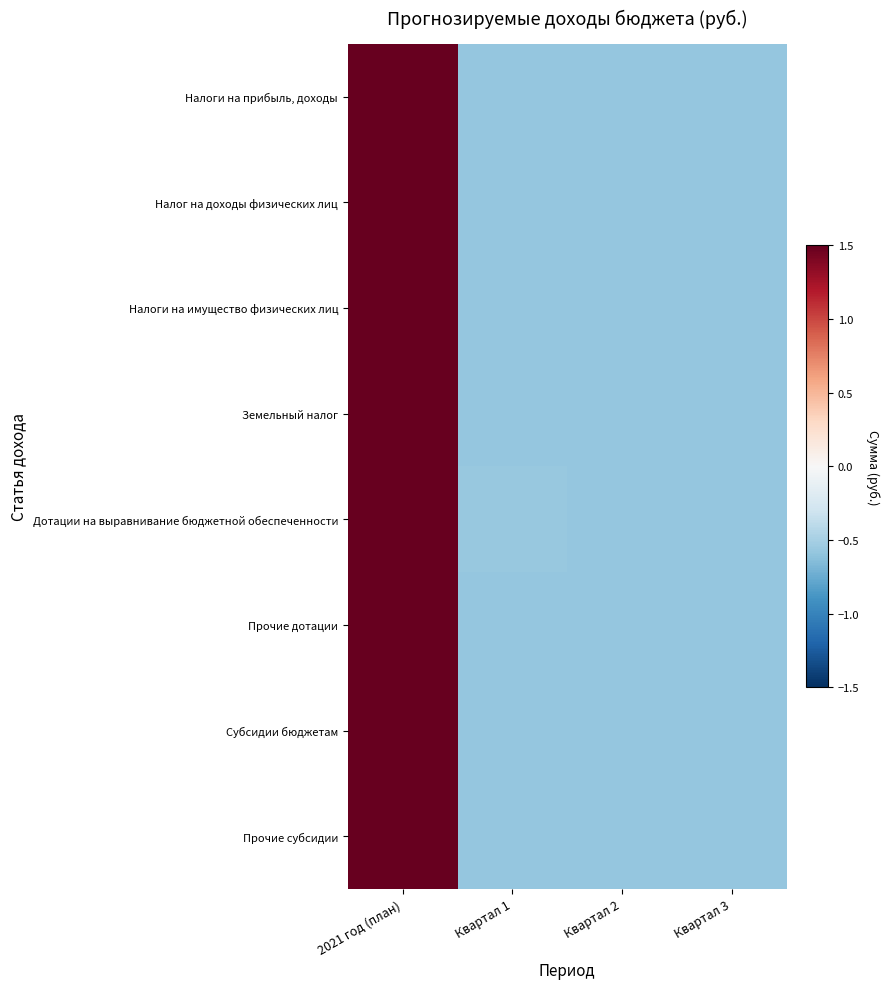

Which has a higher value, Квартал 3 or 2021 год (план)?

2021 год (план)